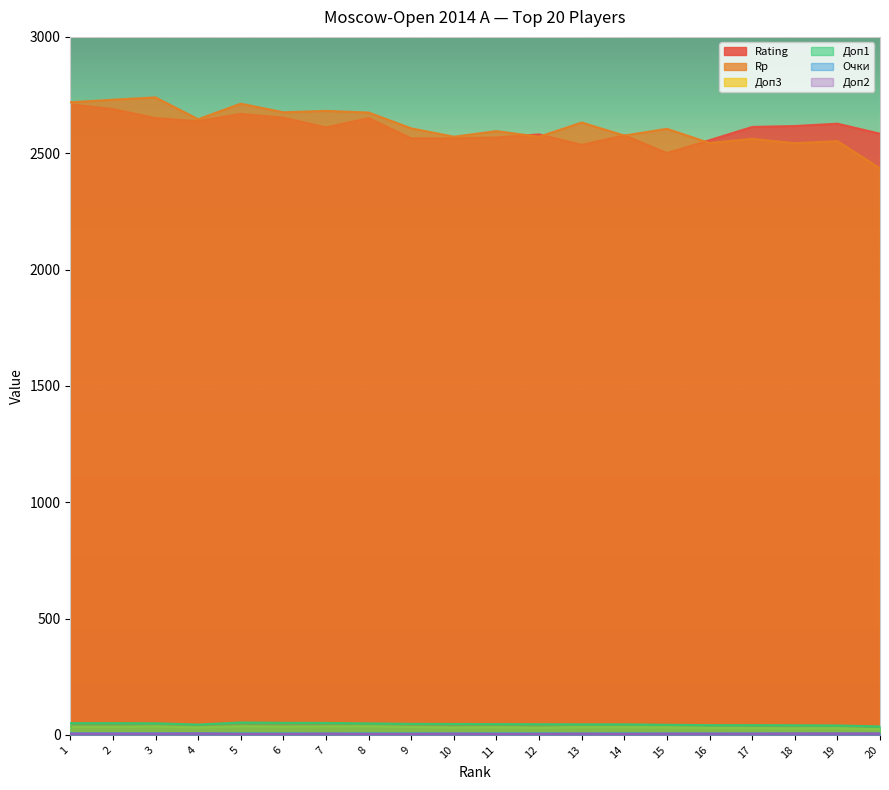

At how many categories does at least one series exceed 2716?

3